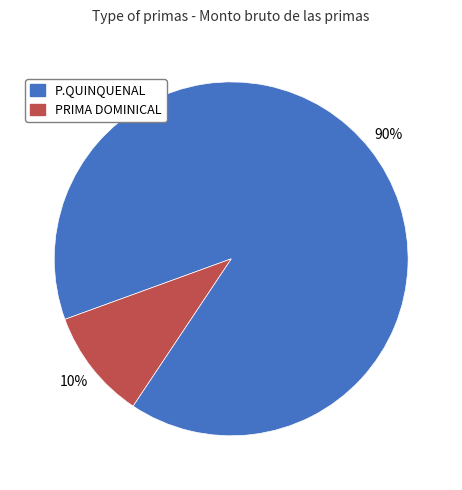

Do PRIMA DOMINICAL and P.QUINQUENAL together represent more than half of the pie?

Yes